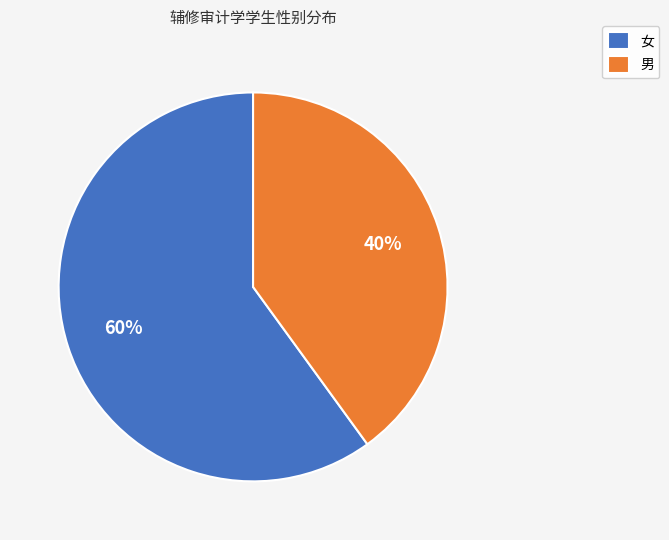

Count the number of slices in the pie.

2